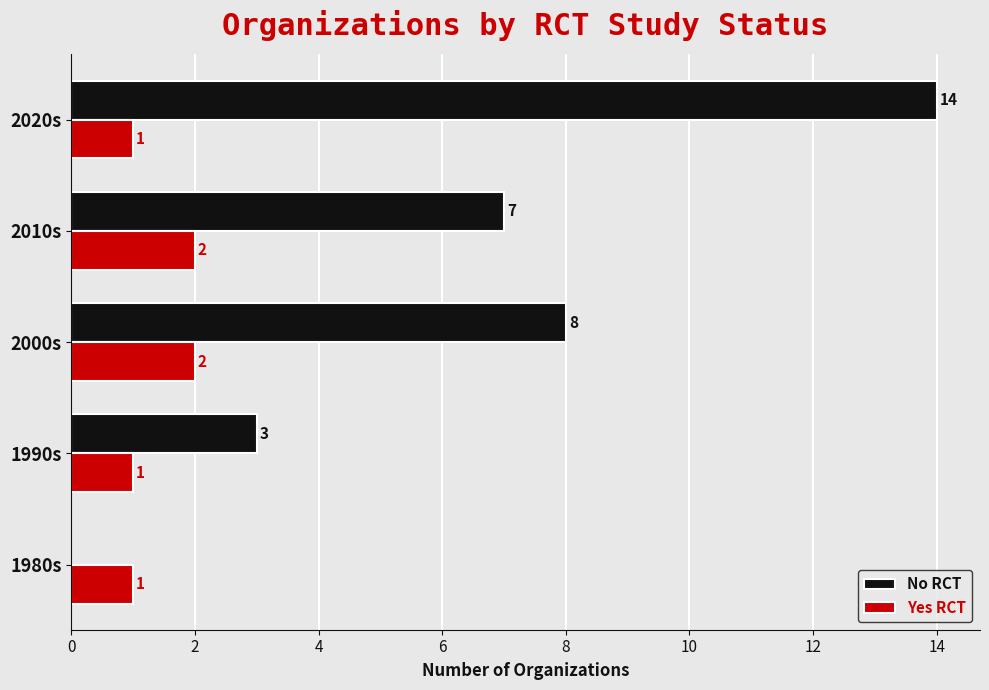

What is the average value of the No RCT series?

6